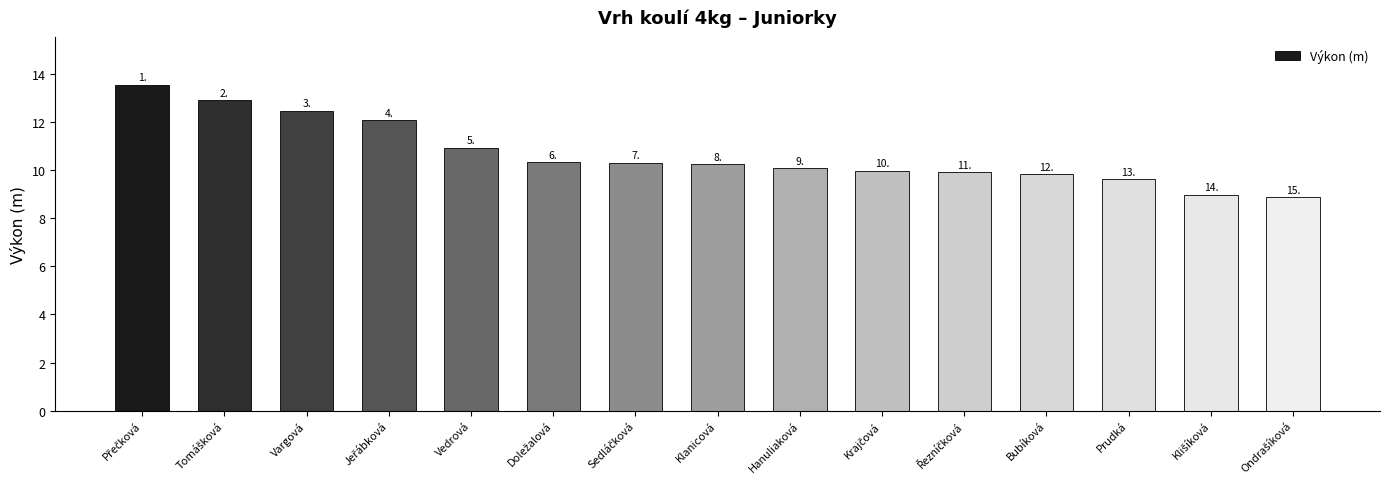

What is the greatest value displayed?

13.5